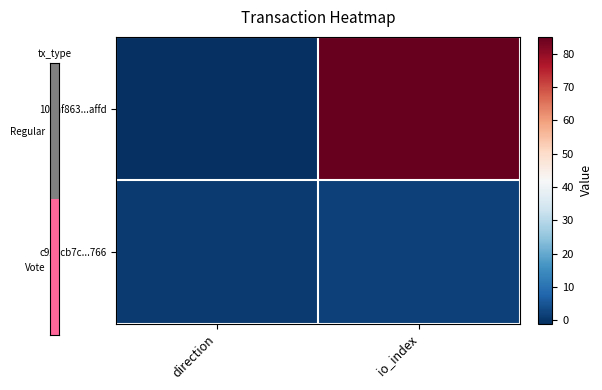

Reading right to left, what are all the values shown in this chart?

104af863...affd: io_index=85	direction=-1
c928cb7c...766: io_index=2	direction=1